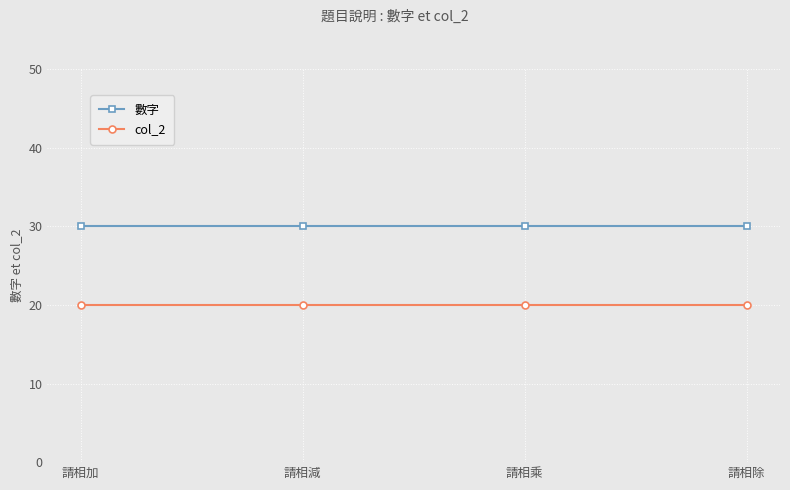

True or false: 數字 and col_2 cross at least once.

False